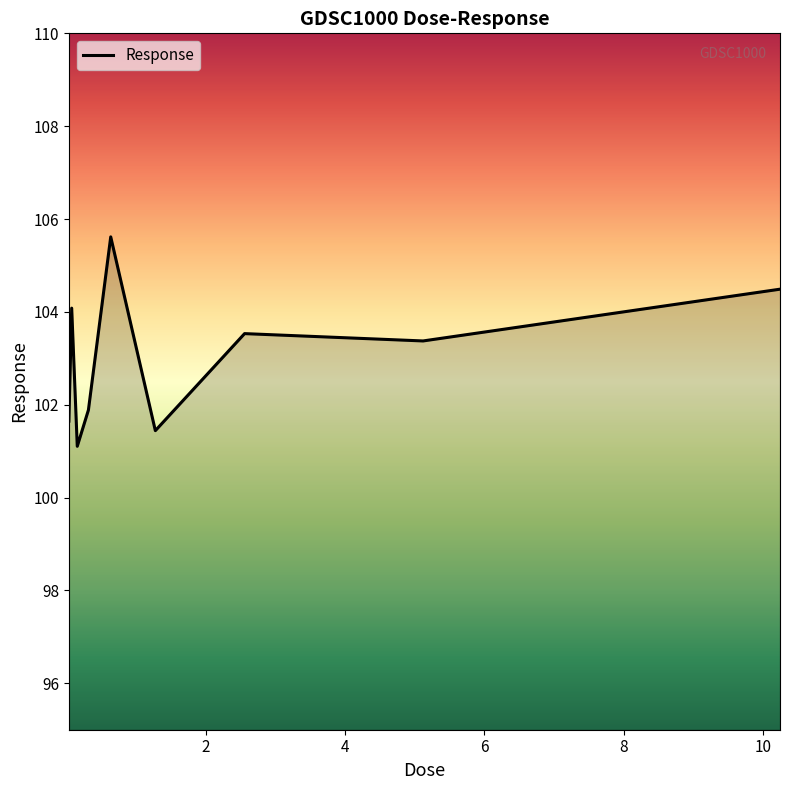

What is the maximum value shown in the chart?

105.6